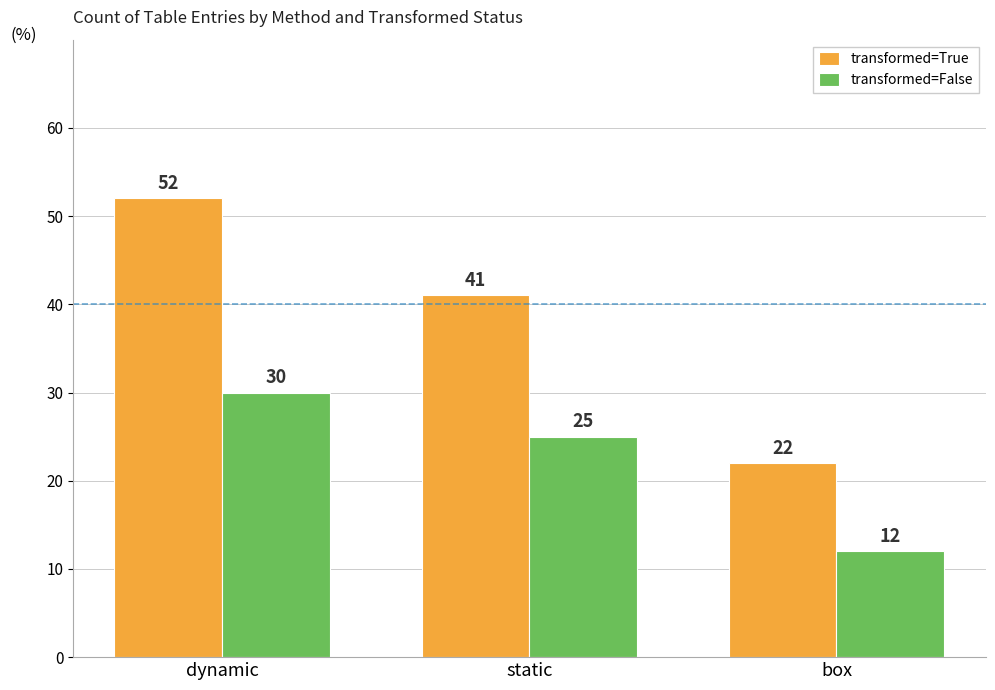

At which label is transformed=False closest to 21?

static